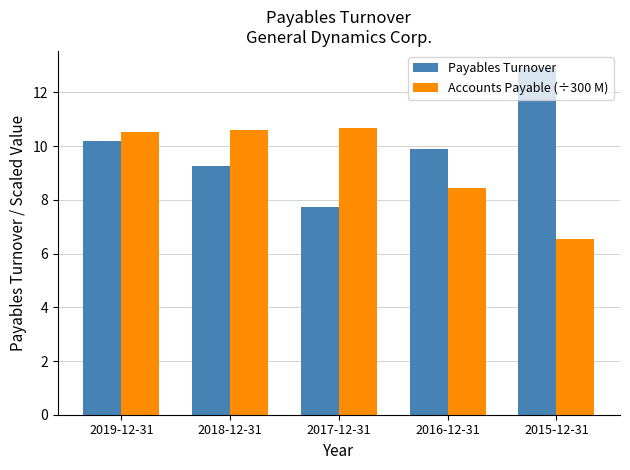

Does the chart contain stacked bars?

No